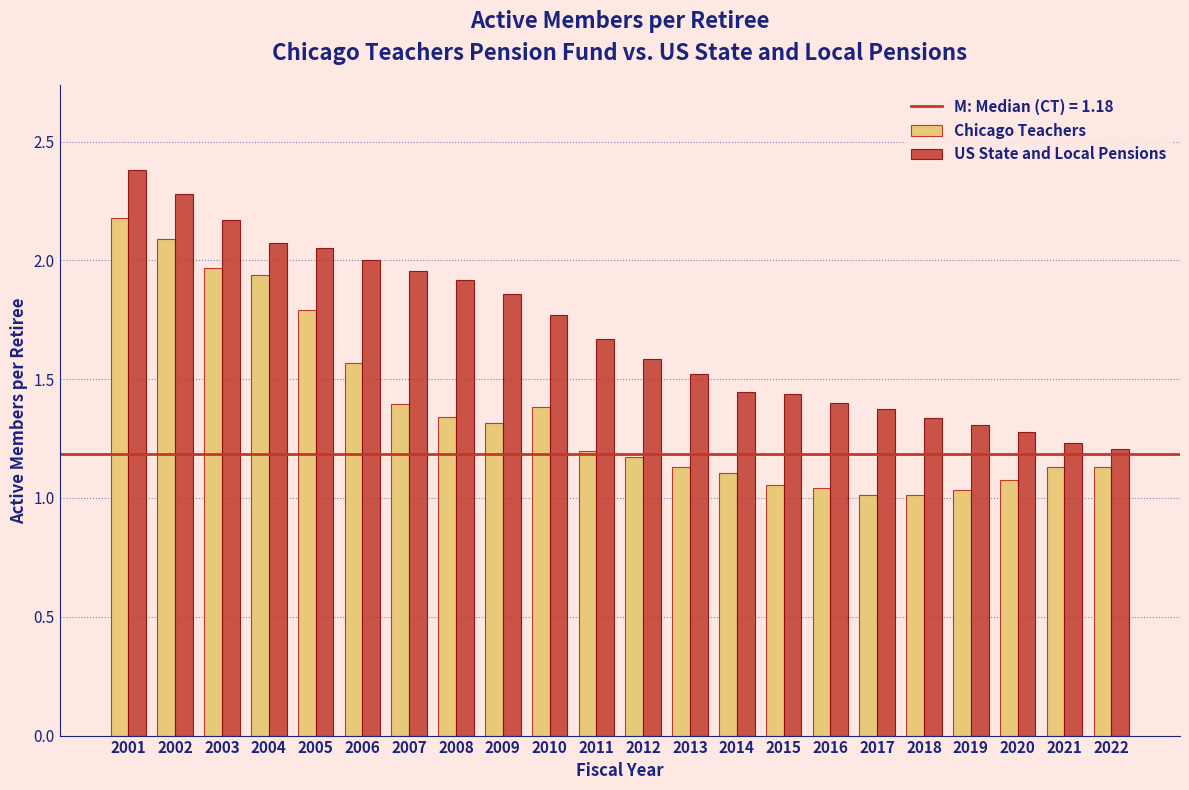

List the series in order of their overall mean, lowest first.

Chicago Teachers, US State and Local Pensions